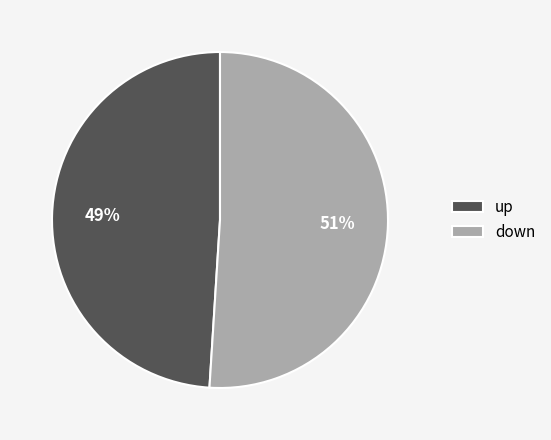

What is the majority slice?

down